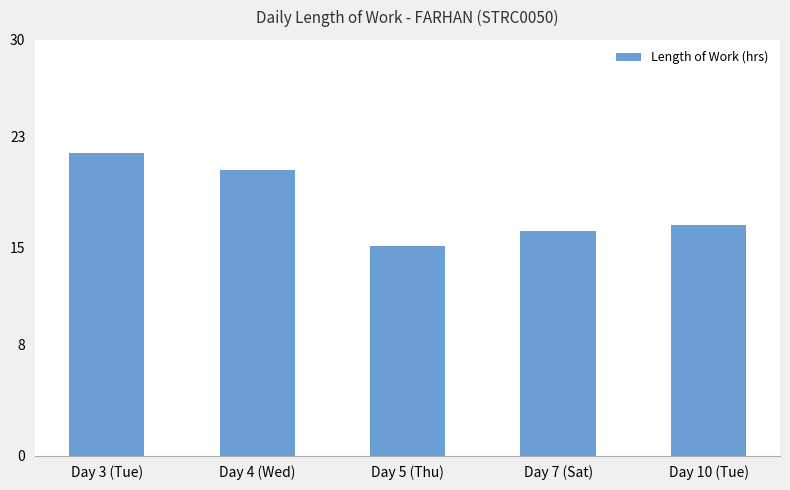

What is the smallest value displayed?

15.1